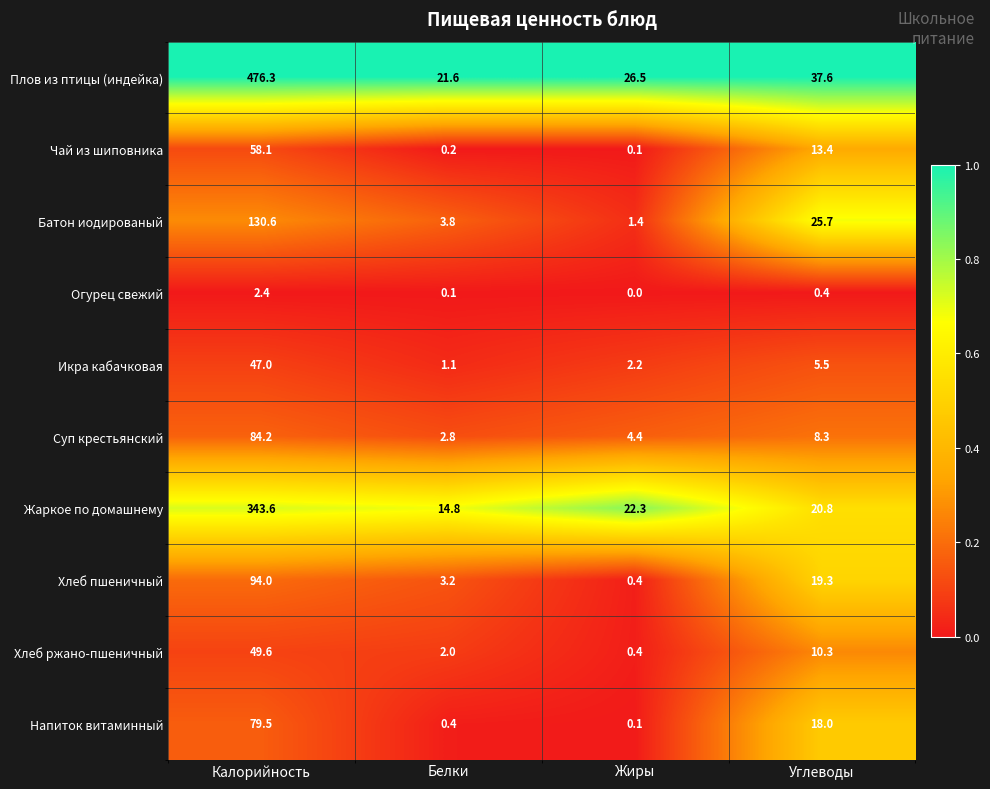

Rank the series at Калорийность from lowest to highest value.

Огурец свежий, Икра кабачковая, Хлеб ржано-пшеничный, Чай из шиповника, Напиток витаминный, Суп крестьянский, Хлеб пшеничный, Батон иодированый, Жаркое по домашнему, Плов из птицы (индейка)